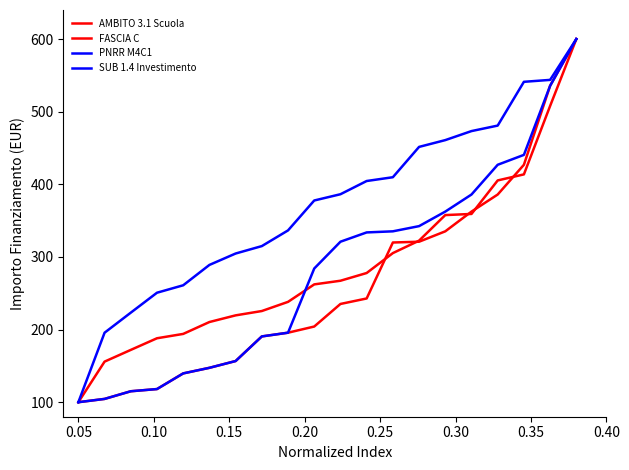

How many lines are shown in the chart?

4